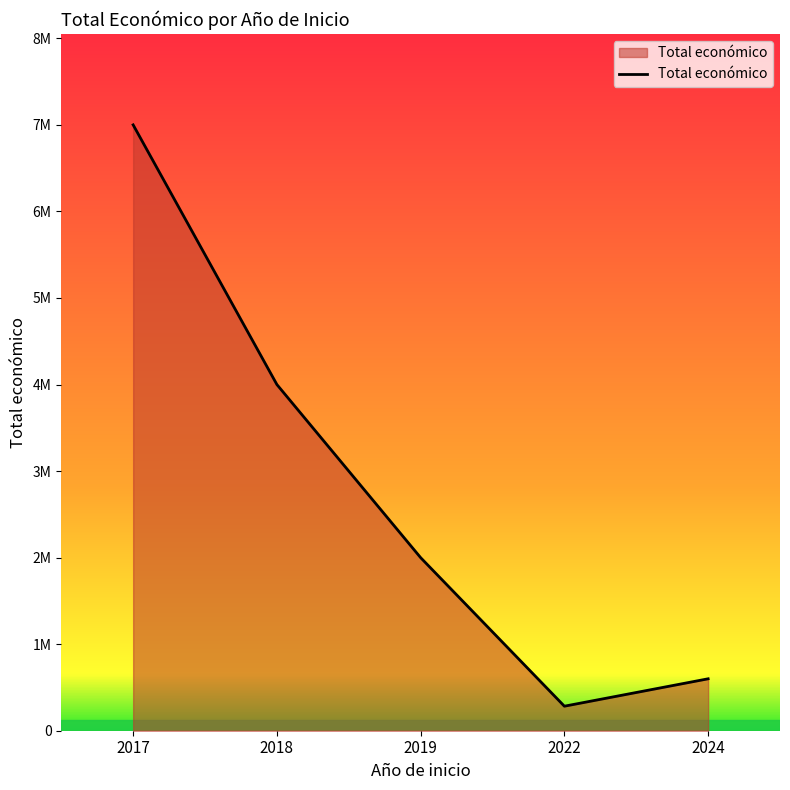

Reading left to right, what are all the values shown in this chart?

6999999	3999674	1999580	283310	599960